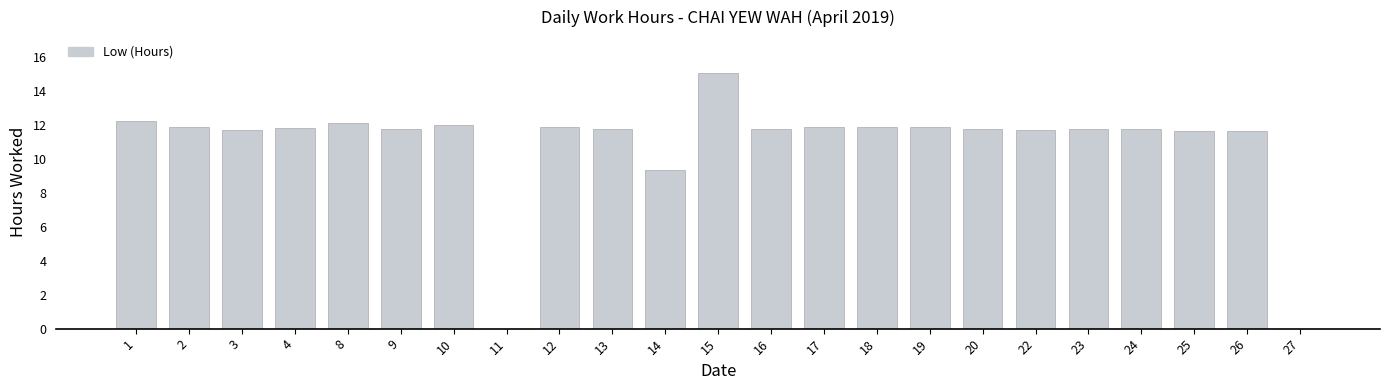

What is the change in value from 15 to 26?

-3.4